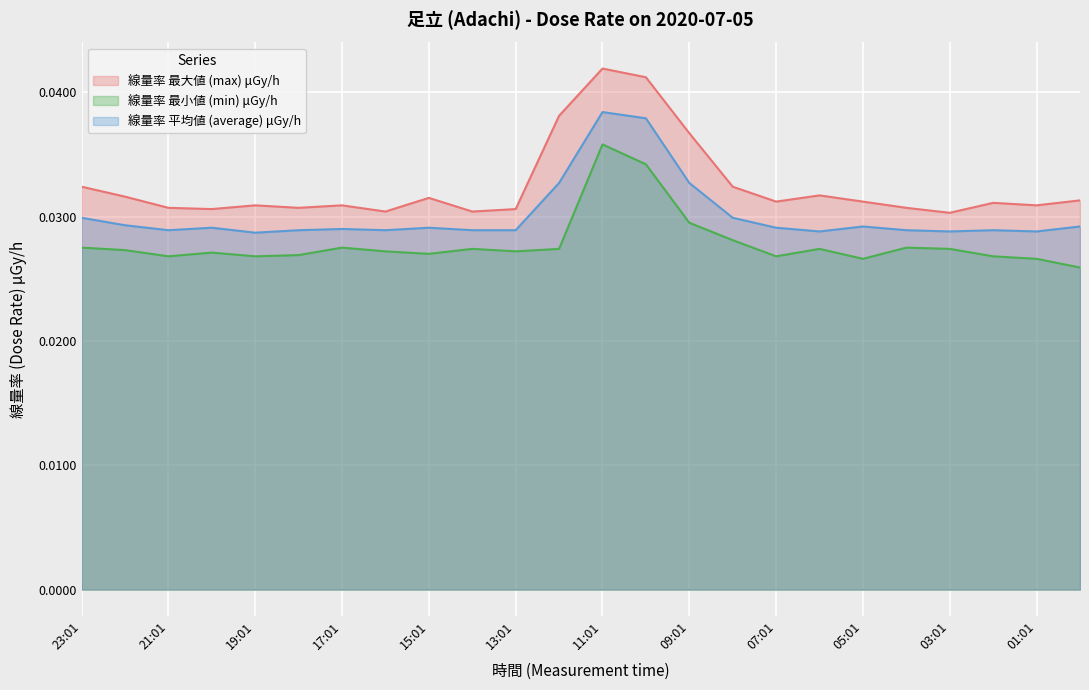

List the series in order of their overall mean, lowest first.

線量率 最小値 (min) μGy/h, 線量率 平均値 (average) μGy/h, 線量率 最大値 (max) μGy/h